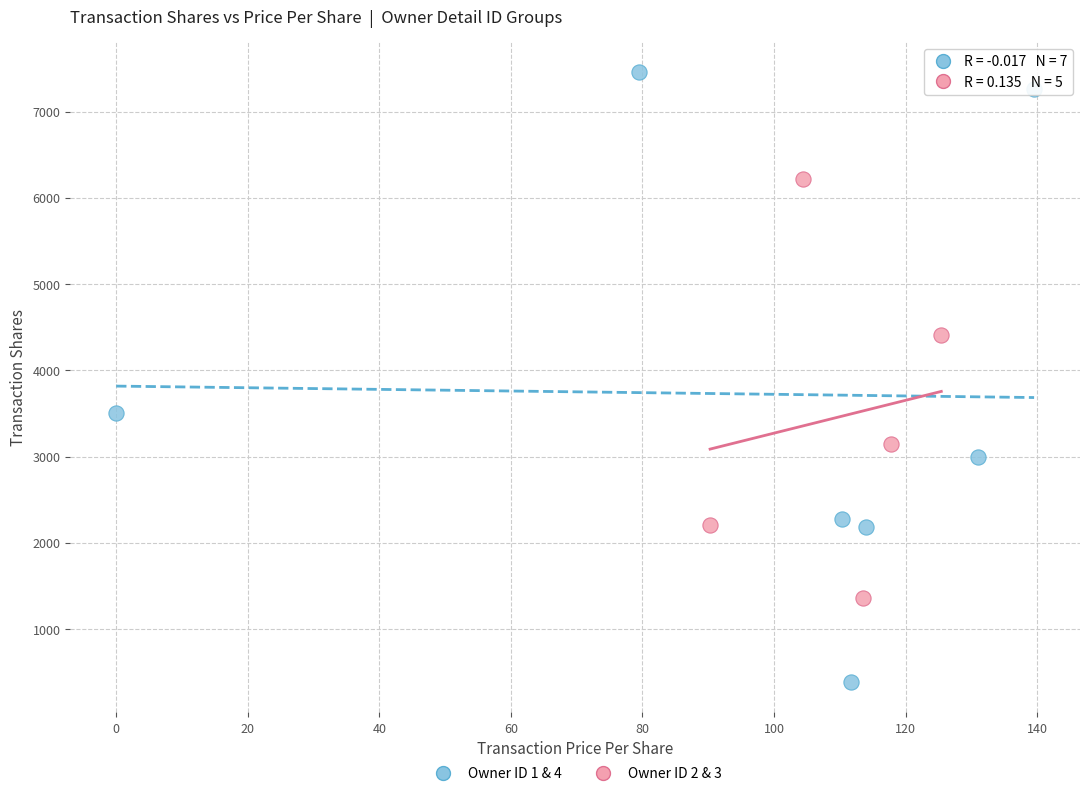

Which series reaches the minimum Y coordinate?

Owner ID 1 & 4